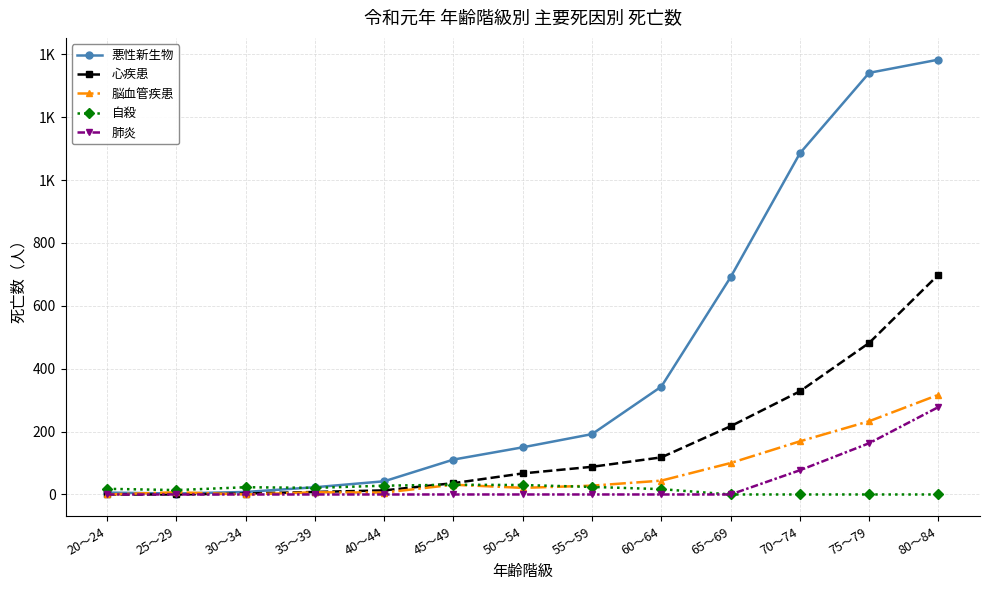

At which category does 自殺 reach its first local valley?

25～29